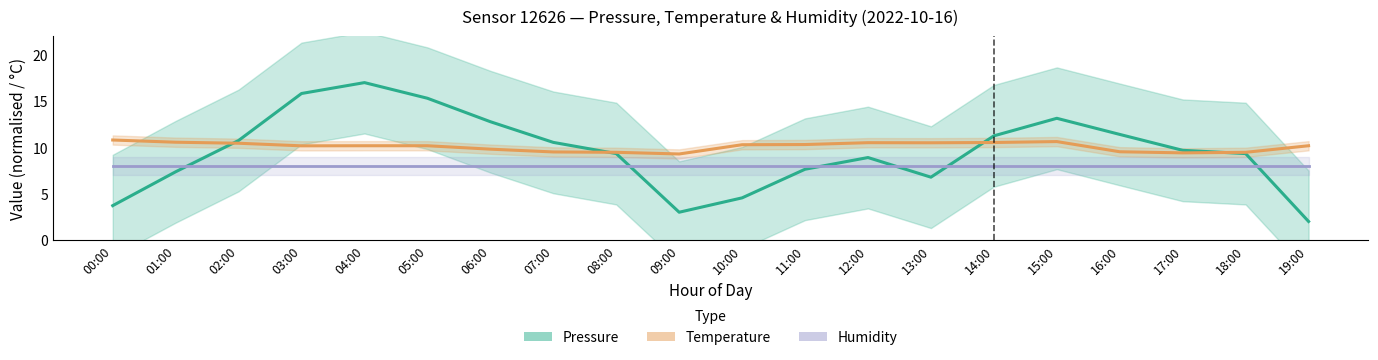

True or false: Humidity (normalised) has a value of 8.0 at 11:00.

True